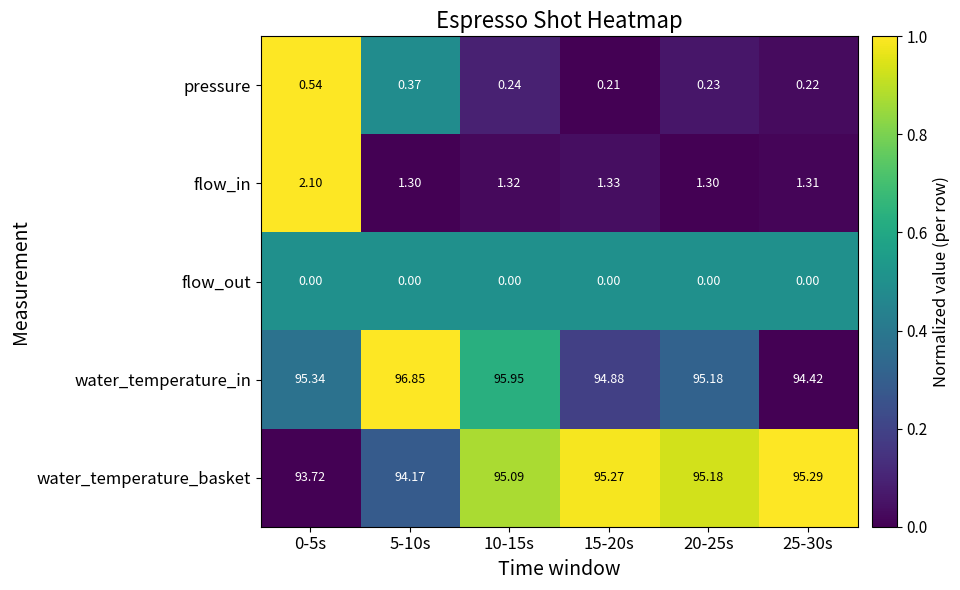

At 15-20s, list the series in order from smallest to largest.

flow_out, pressure, flow_in, water_temperature_in, water_temperature_basket